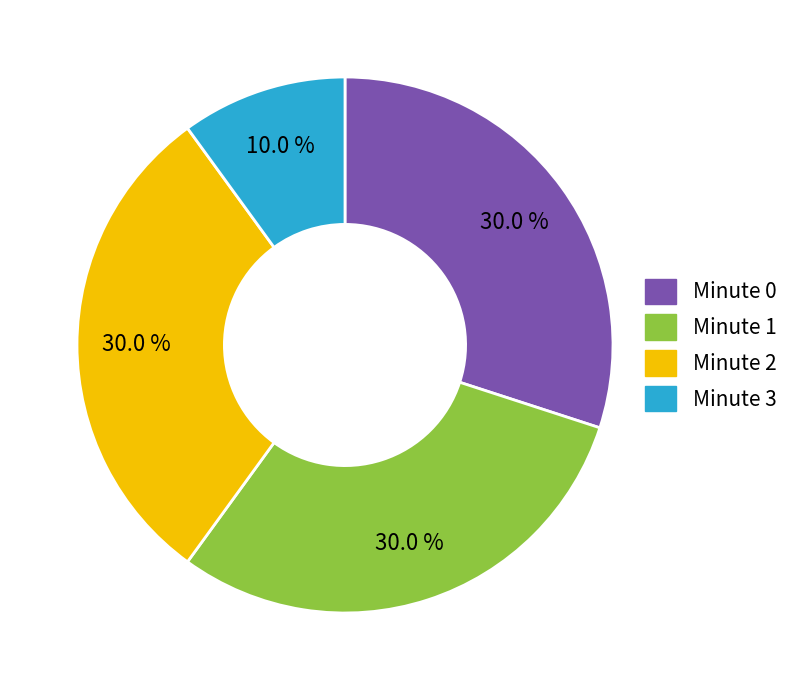

Does Minute 3 account for over 50% of the chart?

No